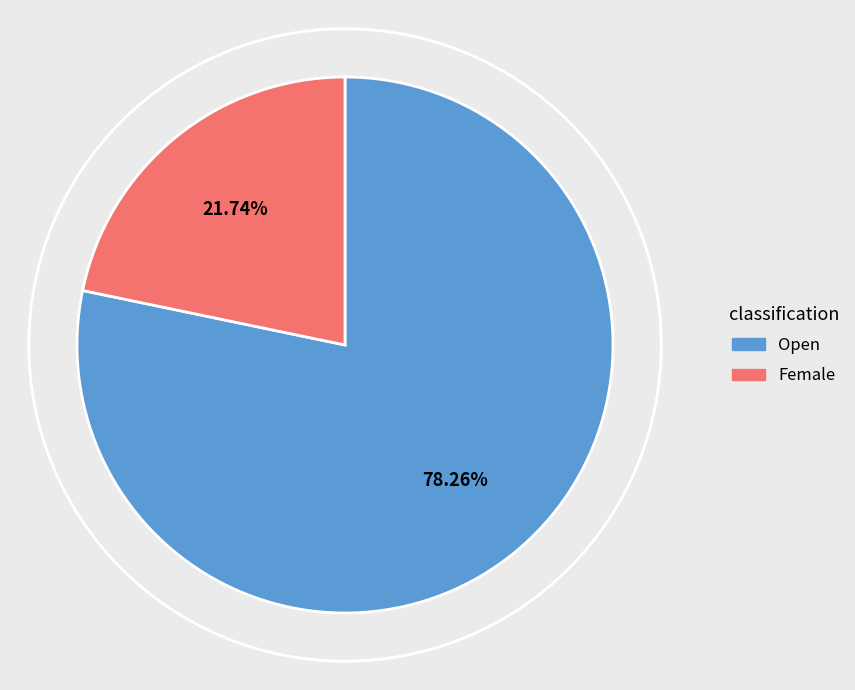

What percentage is the Female slice, to the nearest percent?

22%